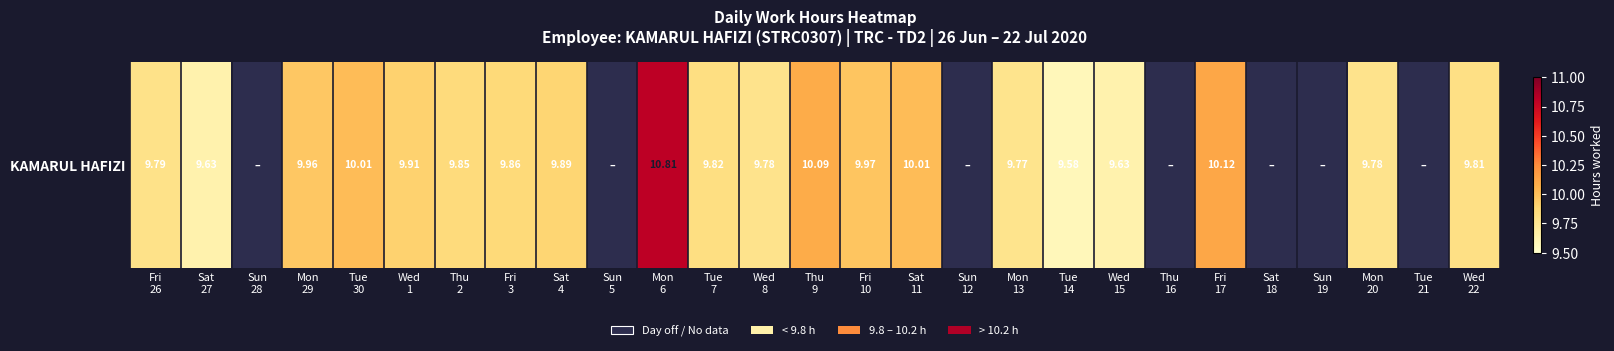

What is the maximum value shown in the chart?

10.8